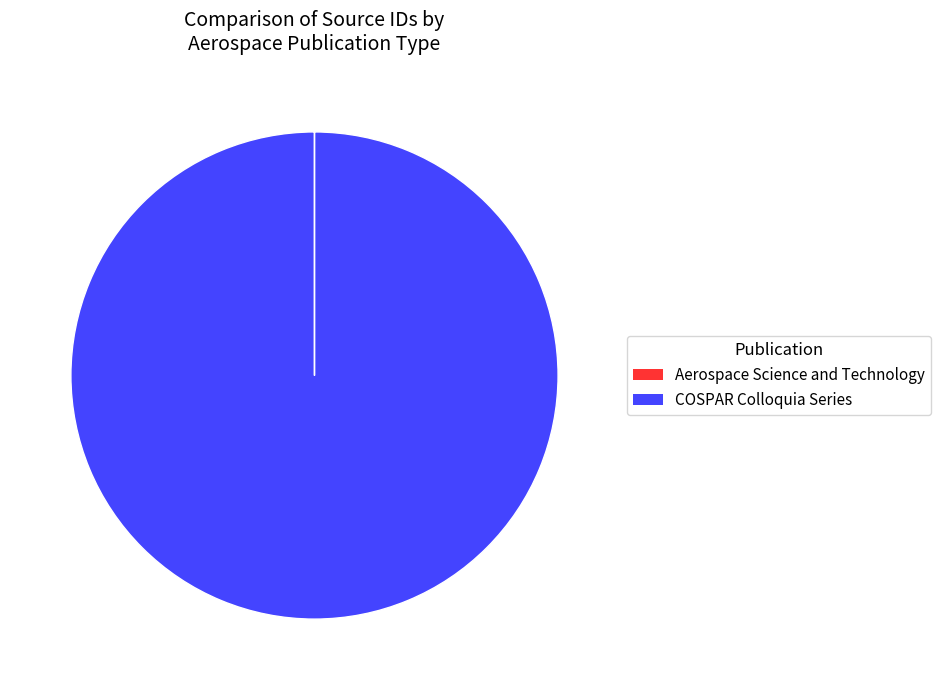

Is it true that COSPAR Colloquia Series is 86% of the pie?

False